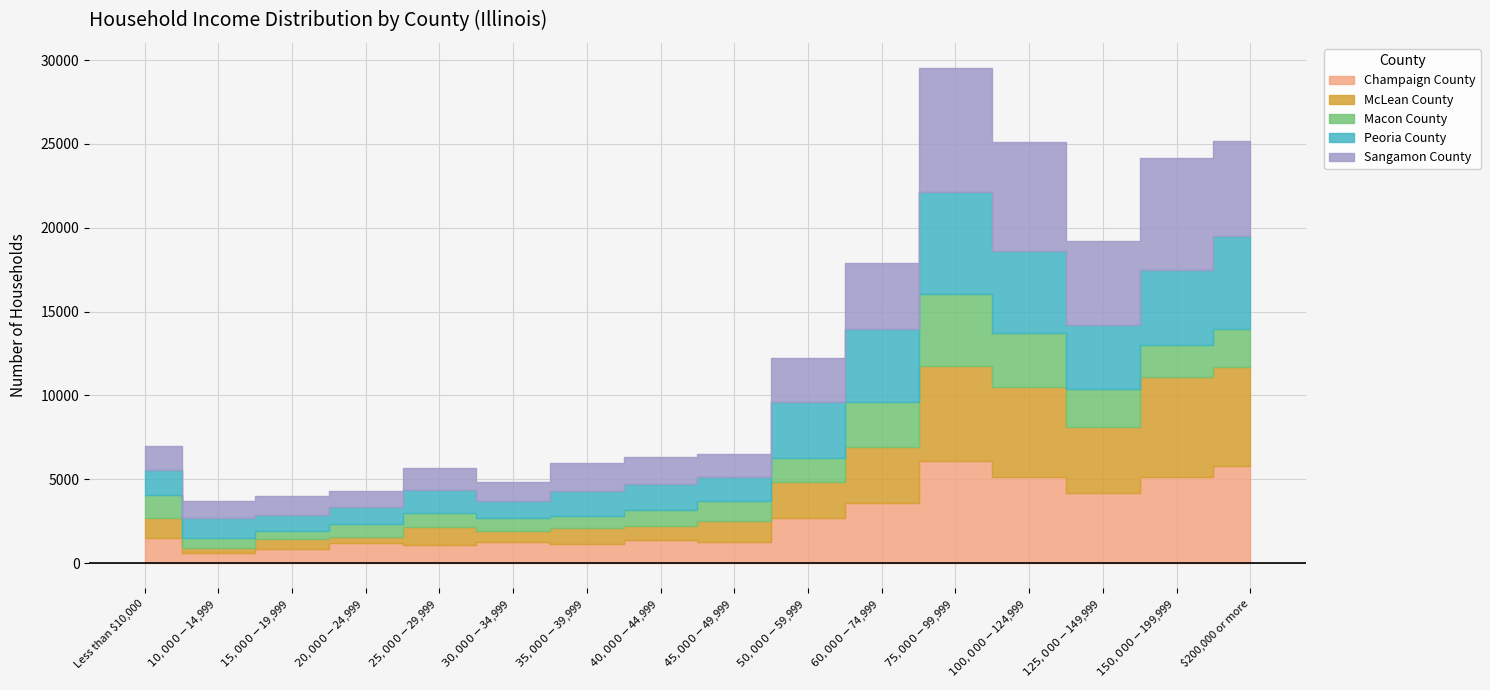

Which series ends up on top after the final intersection of Champaign County and McLean County?

McLean County